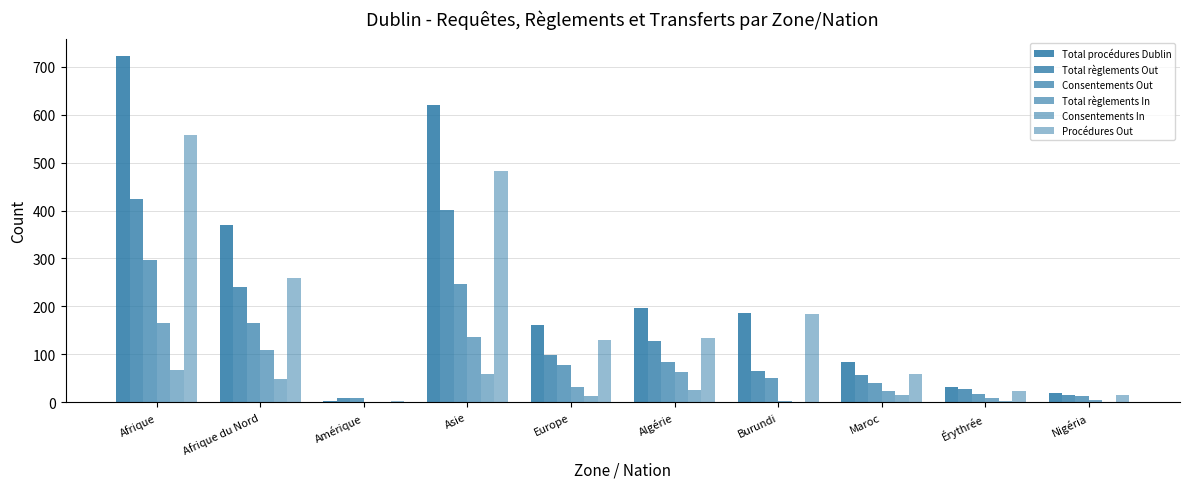

What is the difference between the Procédures Out values at Amérique and Afrique du Nord?

258